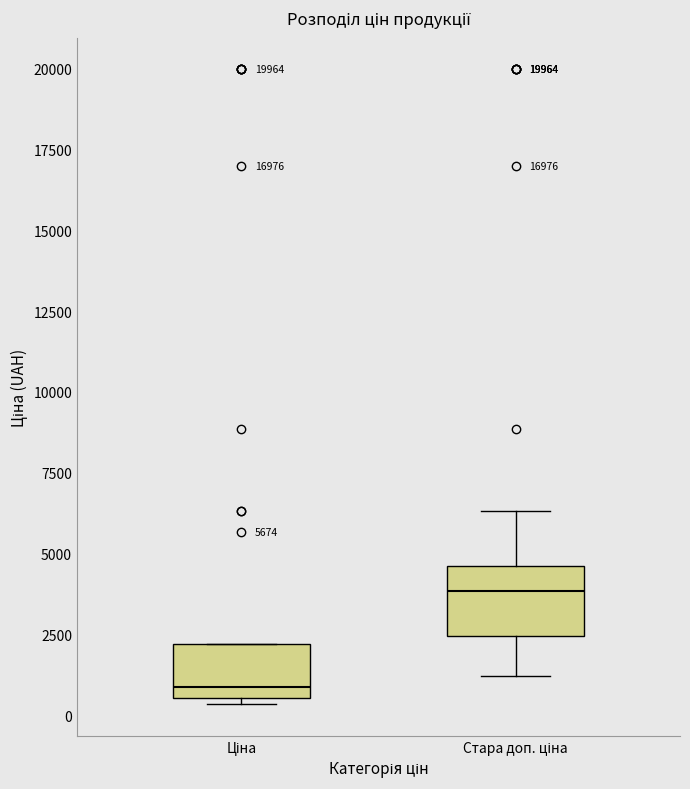

Which box's median line is the highest?

Стара доп. ціна